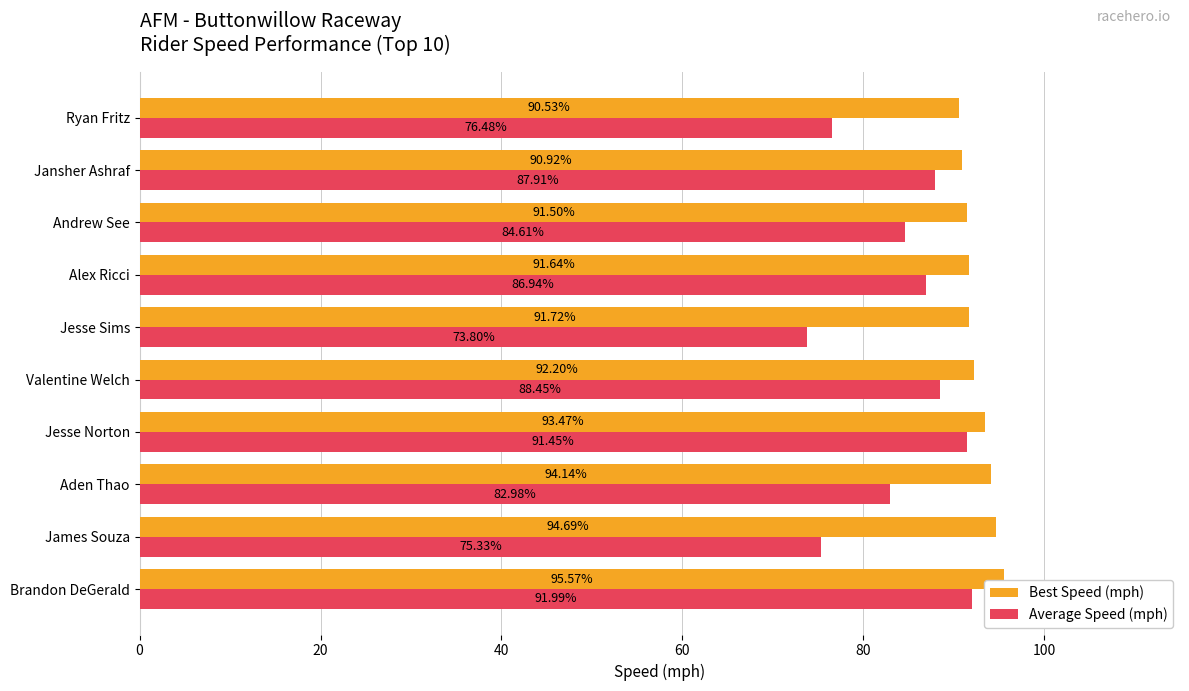

Rank the series by their maximum value, from highest to lowest.

Best Speed (mph), Average Speed (mph)